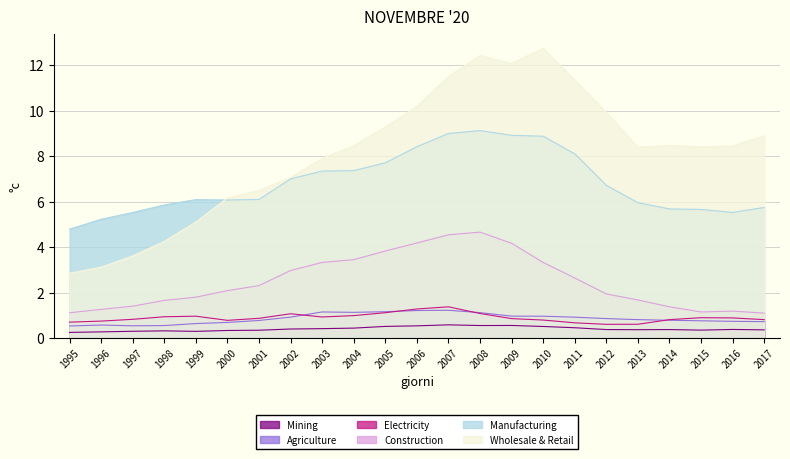

At which category is the sum across all series the highest?

2008